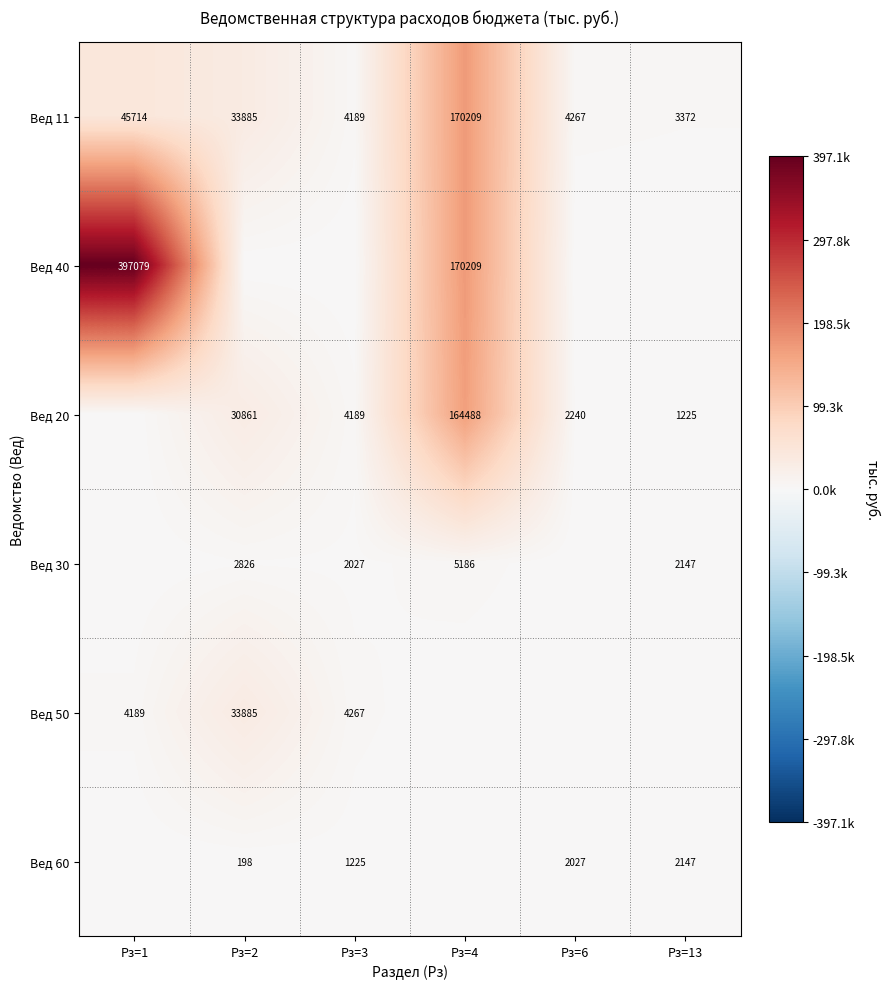

Is the value of Вед 50 at Рз=3 greater than the value of Вед 20 at Рз=4?

No